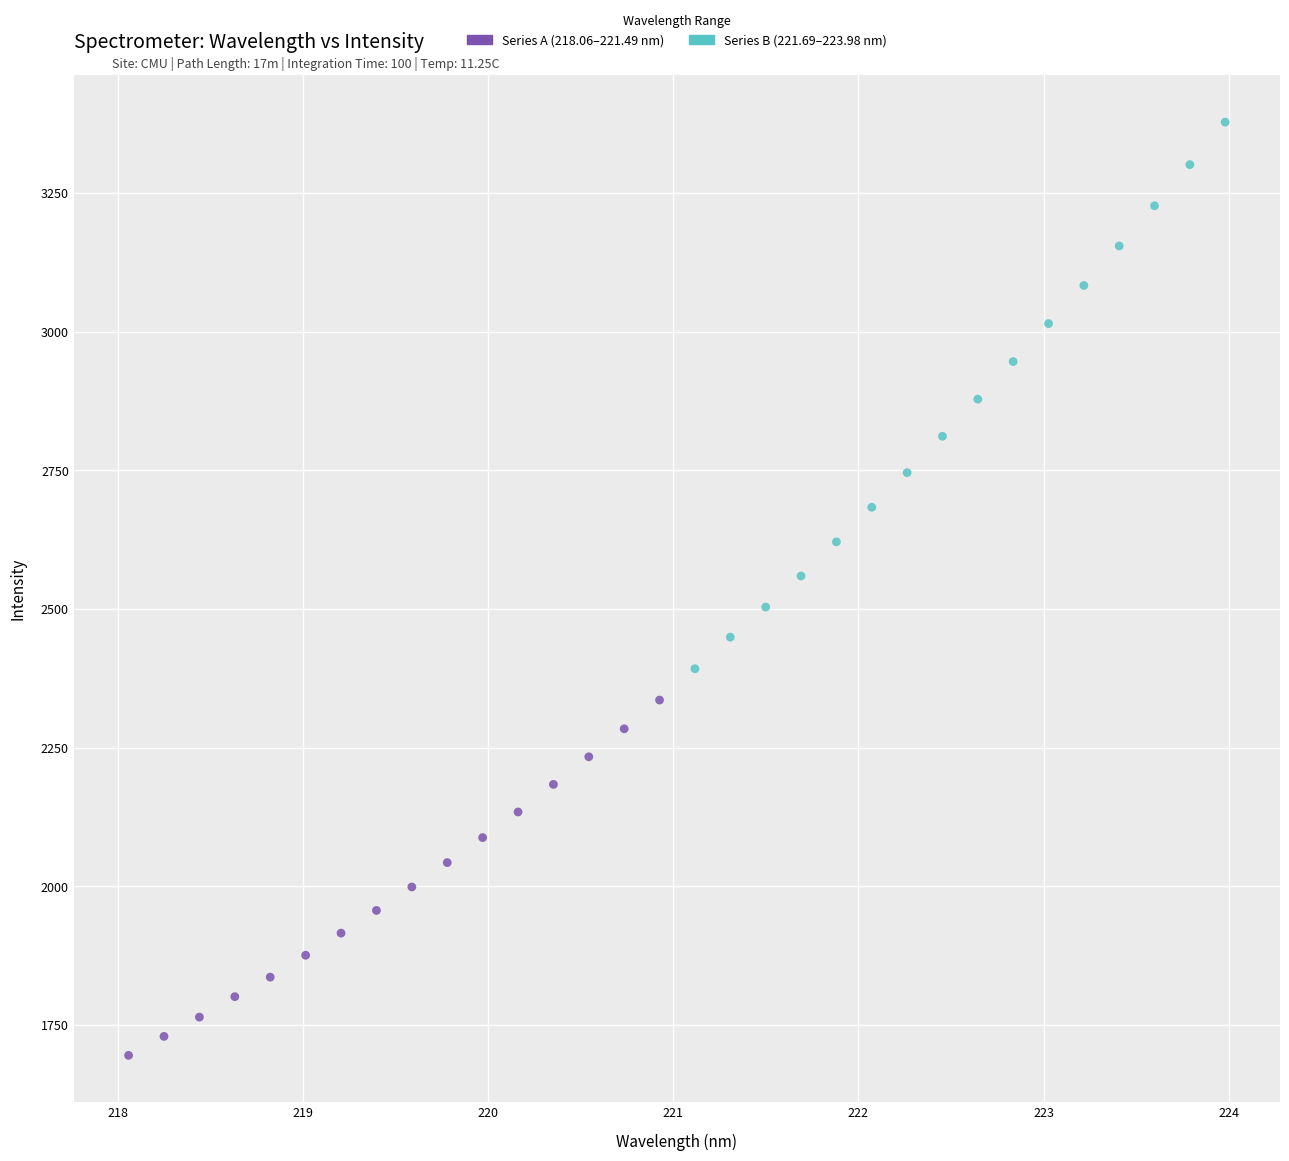

Which series contains the lowest Y value?

Series A (218.06–221.49 nm)